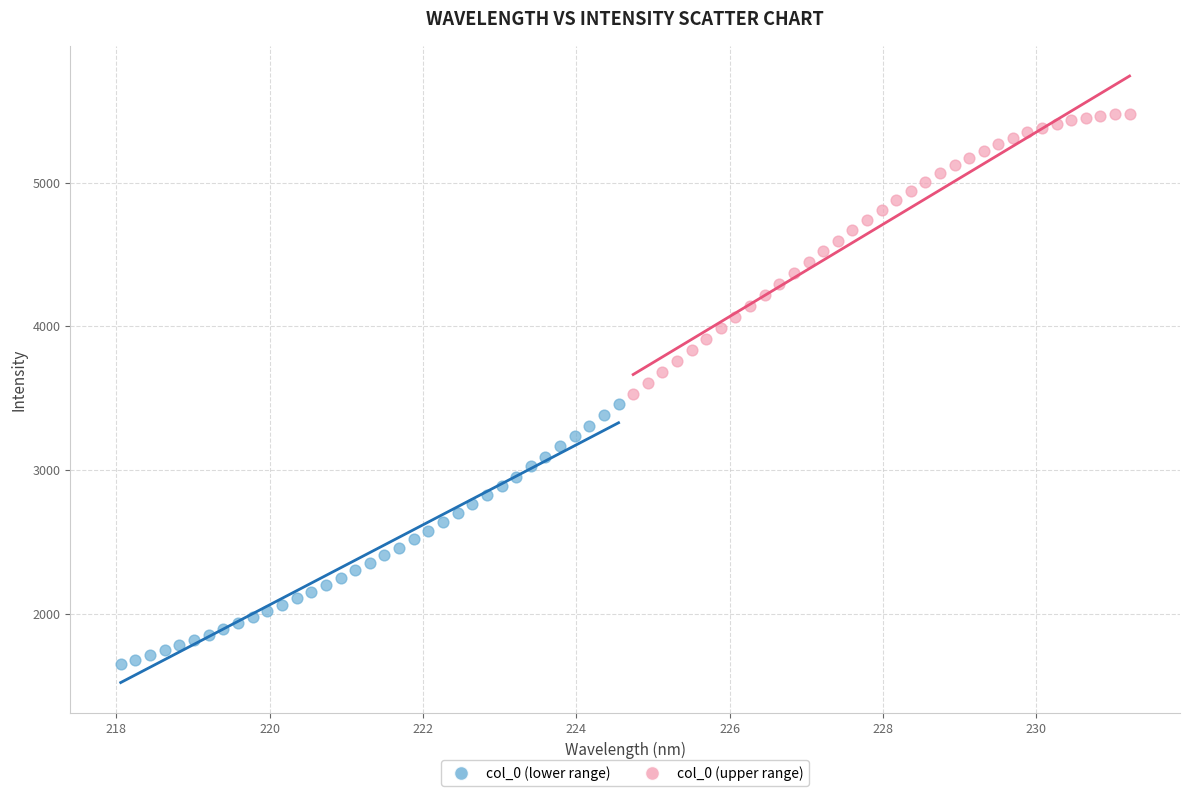

What are all the series names shown in the legend?

col_0 (lower range), col_0 (upper range)